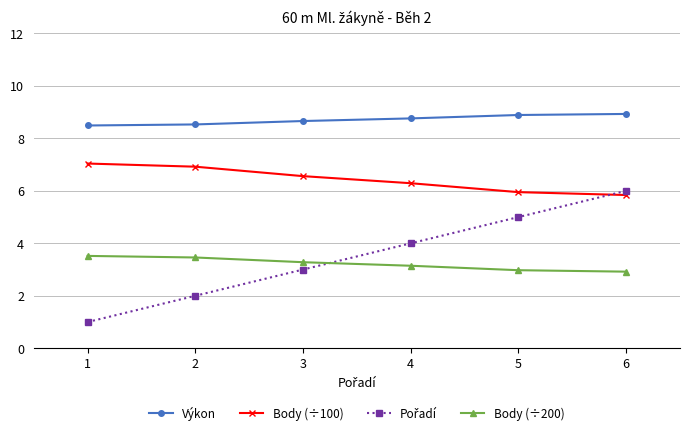

True or false: Výkon has a value of 8.7 at 3.

True